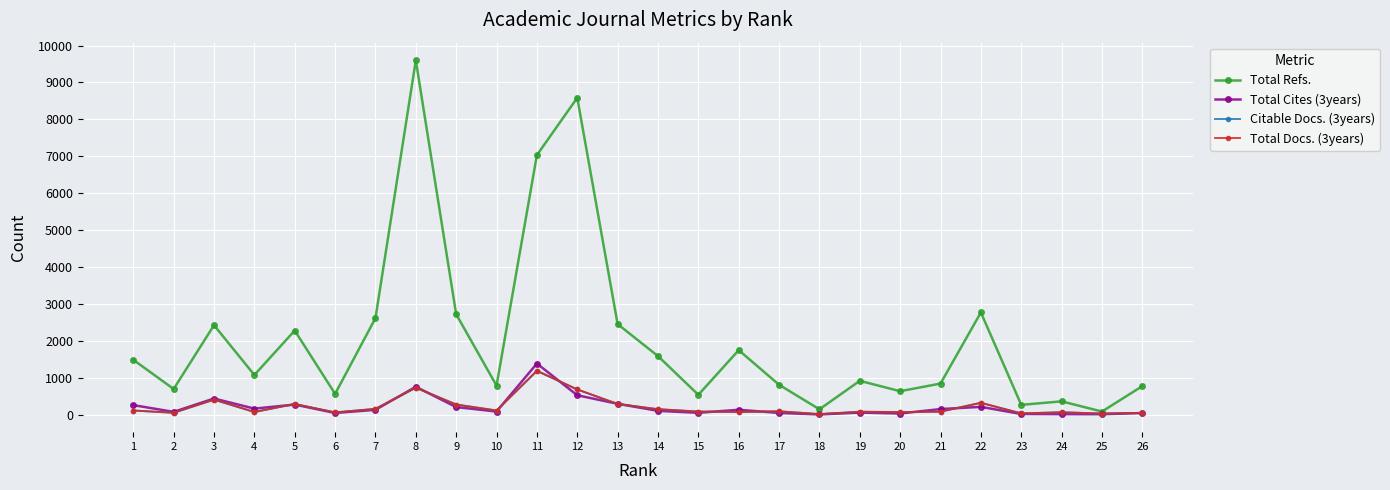

What is the value of the Total Docs. (3years) point at the 15th from the left?

86